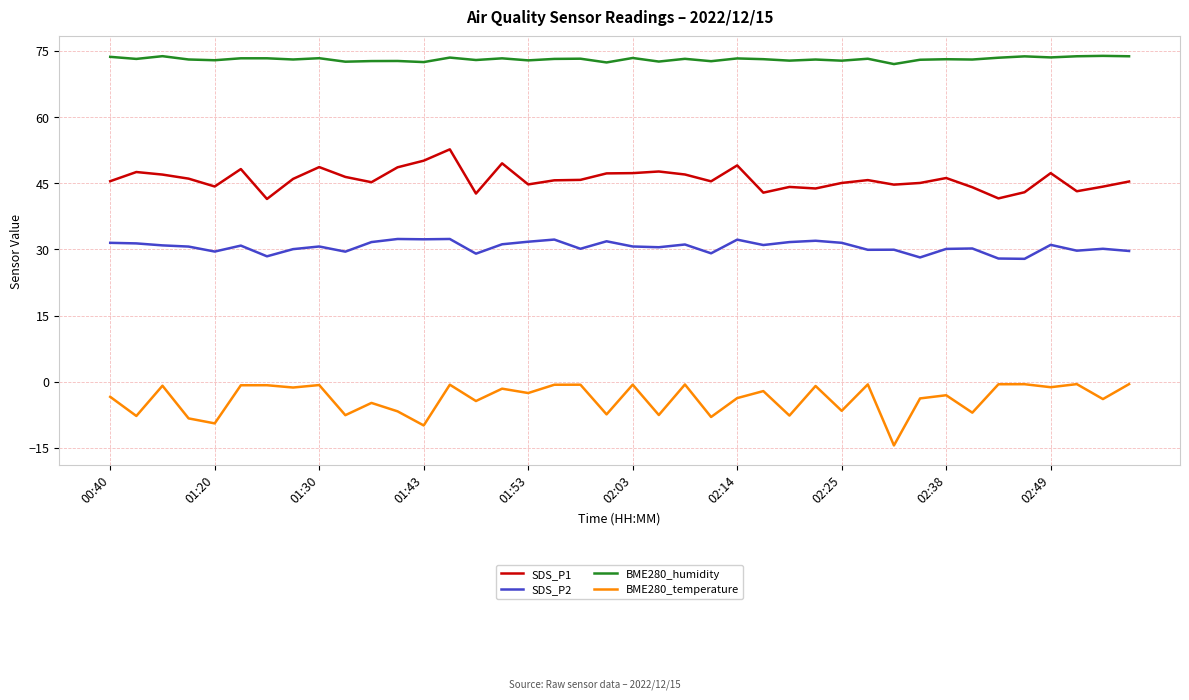

What is the difference between the maximum and minimum values in the BME280_temperature series?

13.9